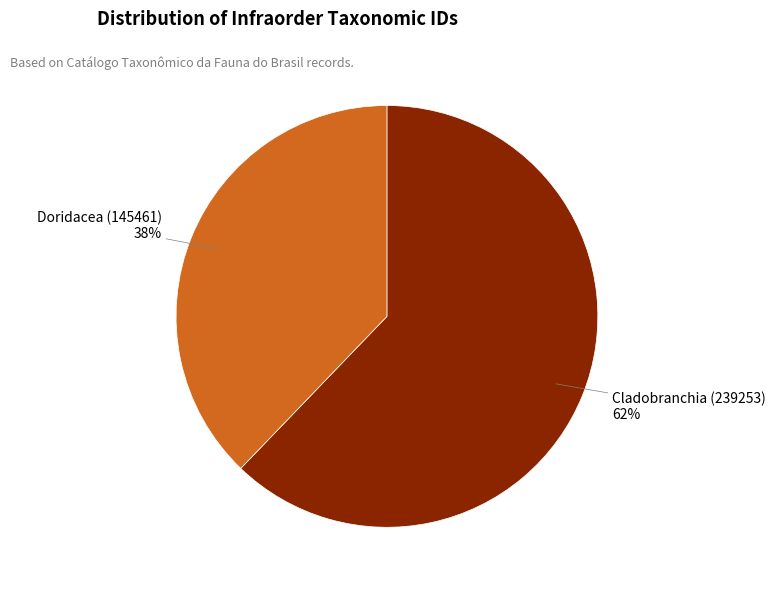

The Doridacea (145461) slice represents 38% of the pie. True or false?

True